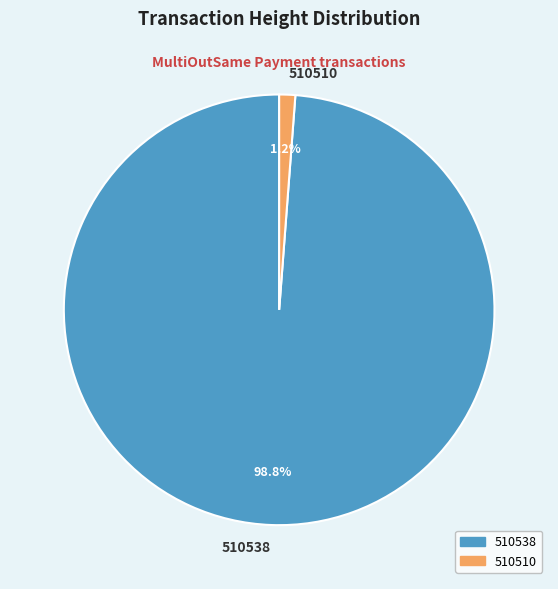

Which has a higher value, 510538 or 510510?

510538